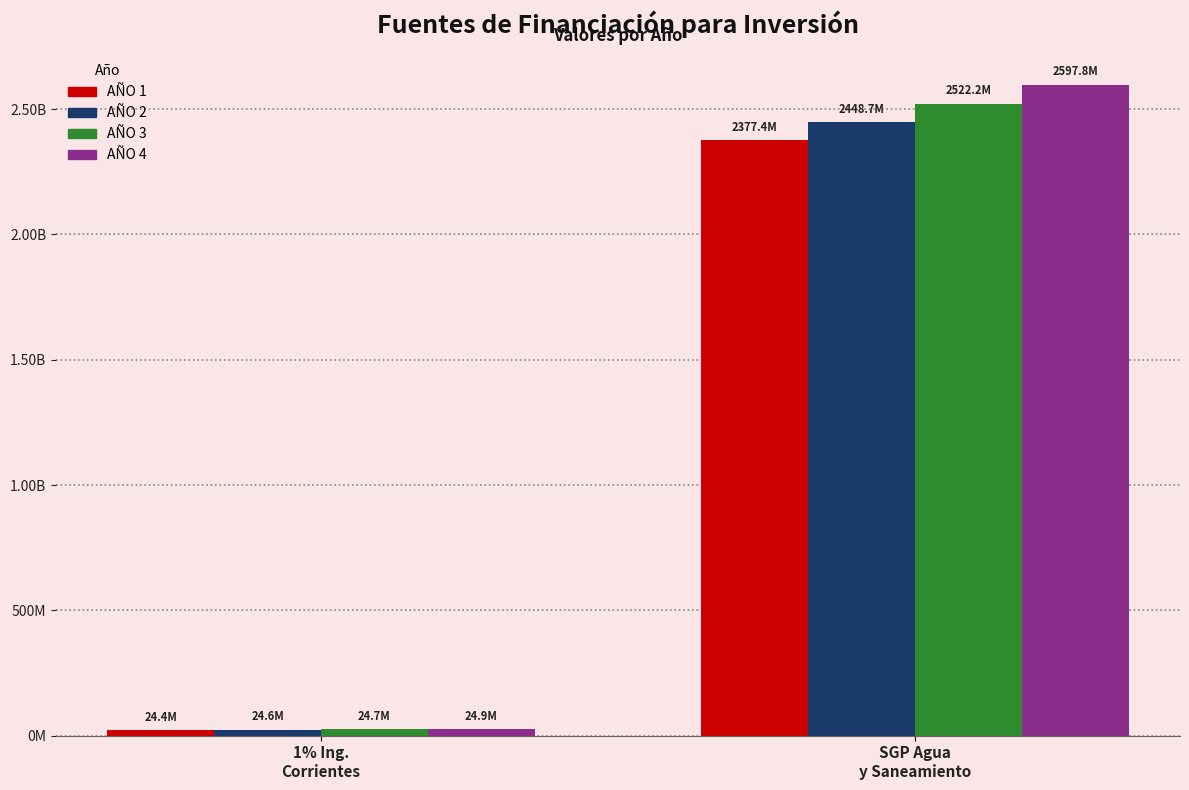

What are all the series names shown in the legend?

AÑO 1, AÑO 2, AÑO 3, AÑO 4